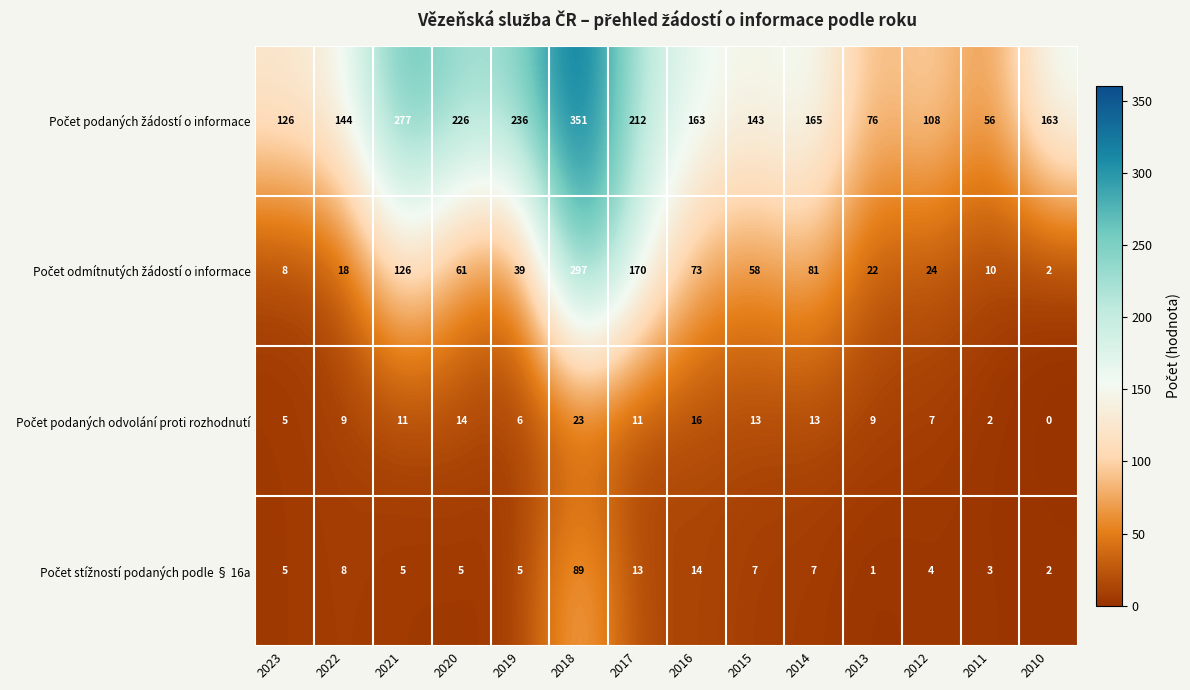

What is the difference between the highest and lowest values at 2021?

272